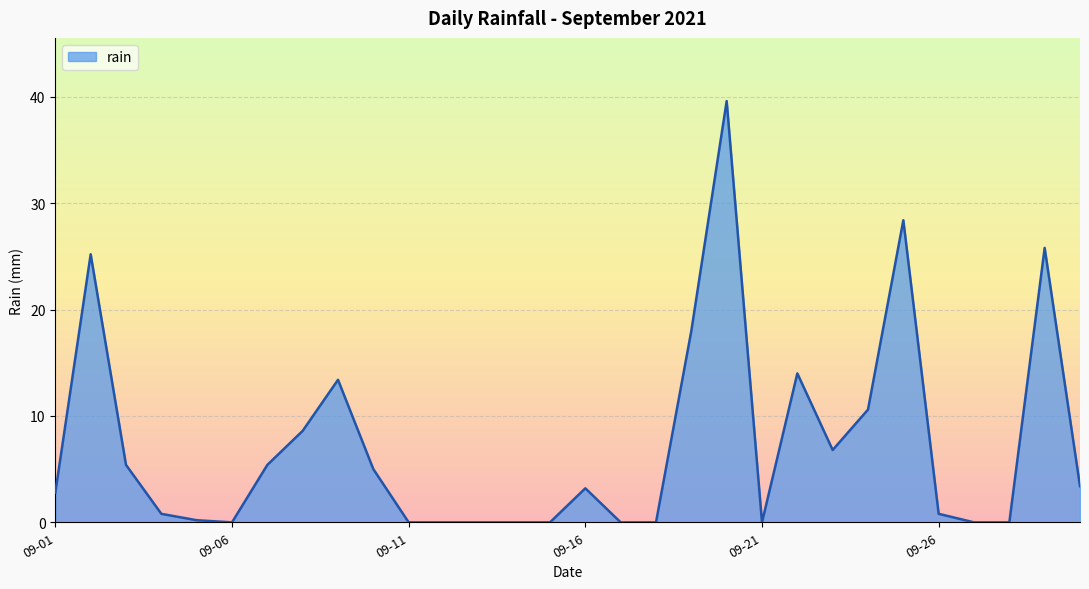

What is the maximum value shown in the chart?

39.6